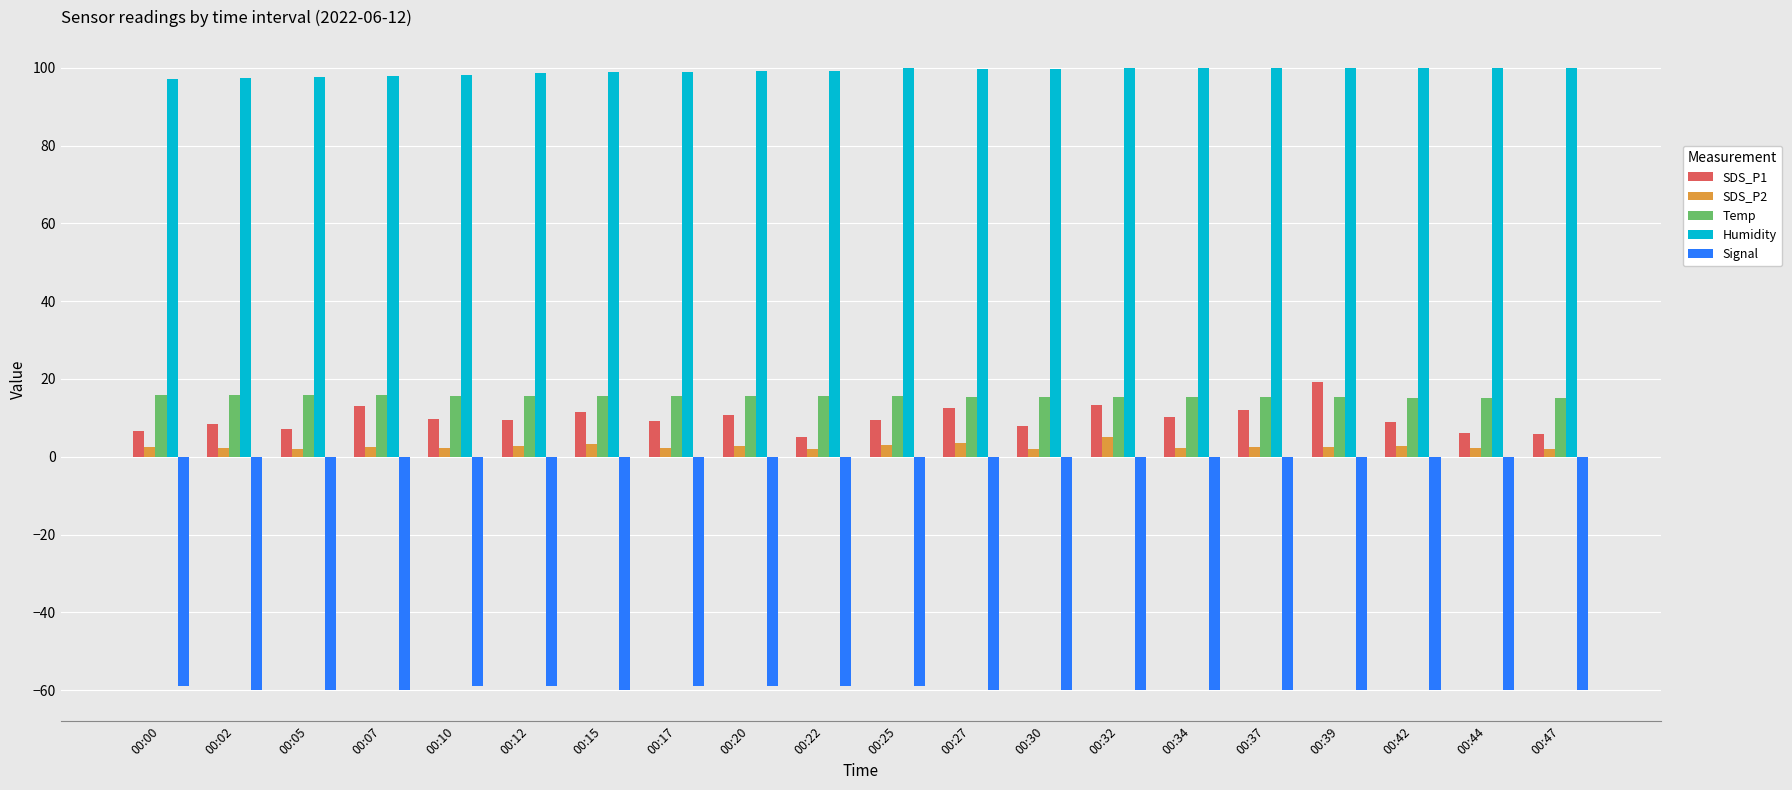

Does the chart contain any negative values?

Yes